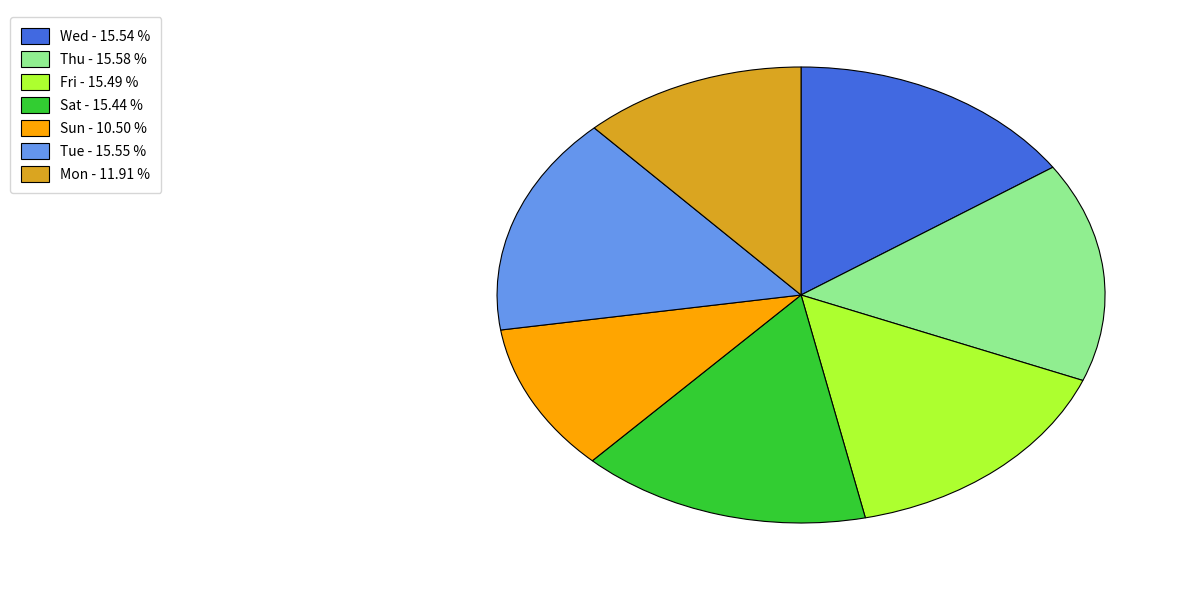

How many segments does this pie chart have?

7